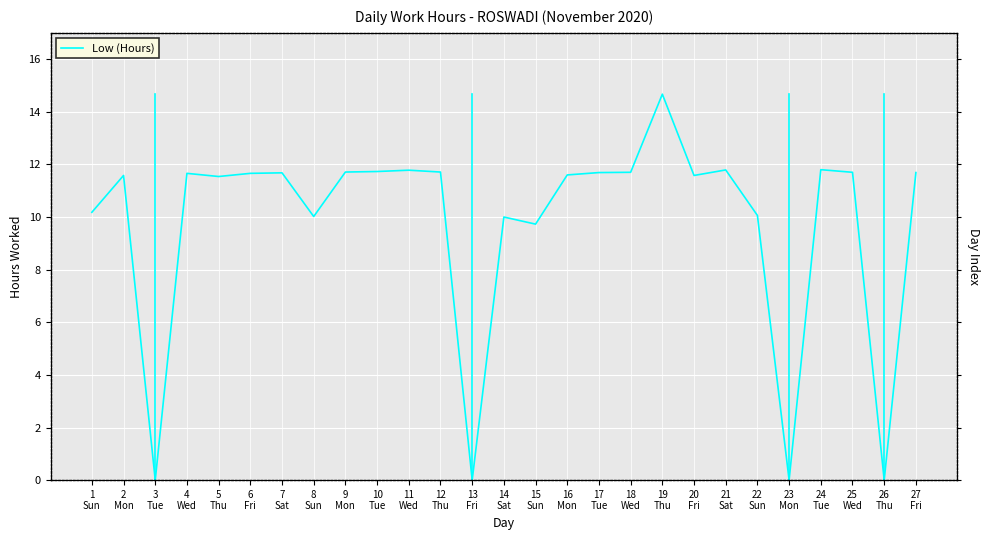

What is the change in value from 14
Sat to 27
Fri?

+1.7